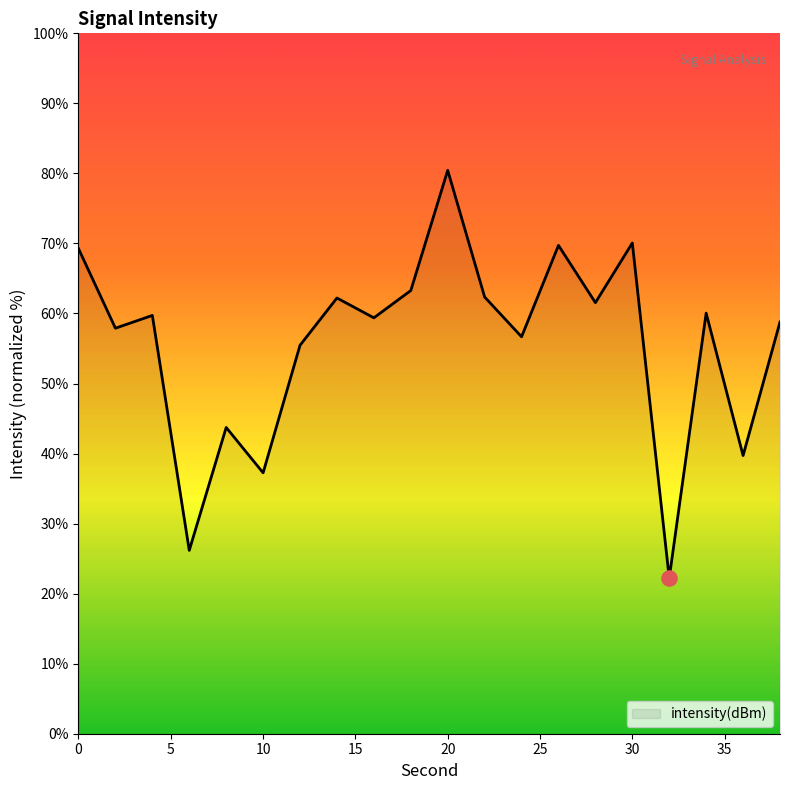

What is the greatest value displayed?

80.4